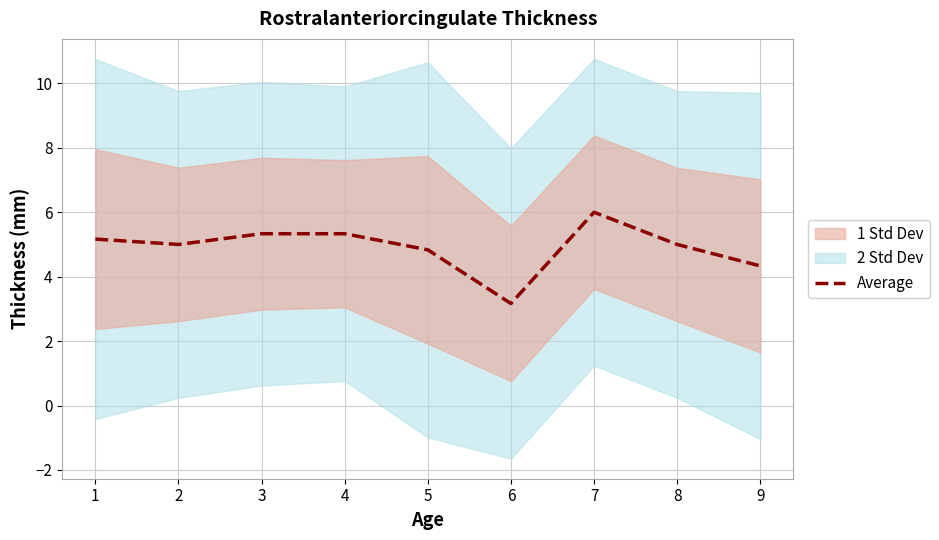

What is the difference between the maximum and minimum values?

2.8